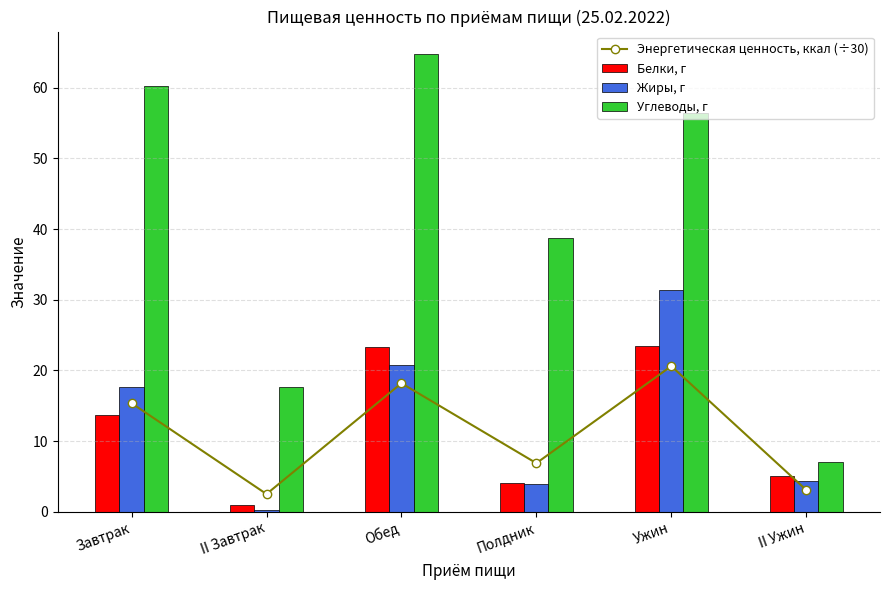

What is the smallest value displayed?

0.2